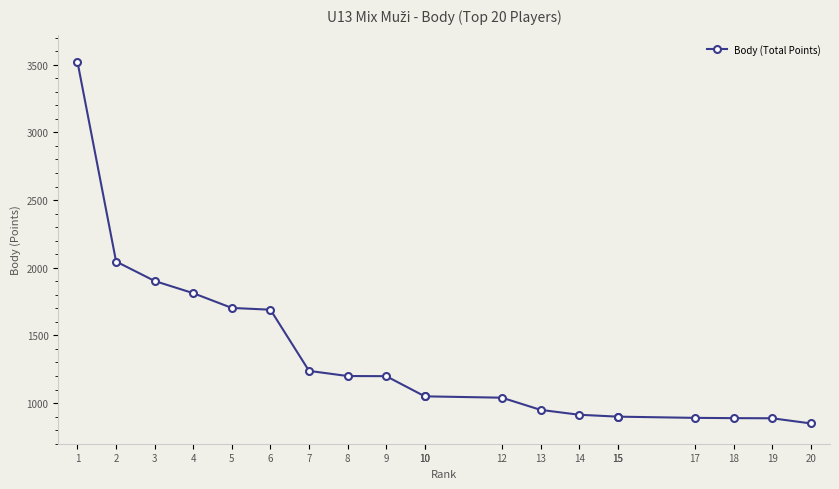

Is this an area chart (filled region under the line)?

No